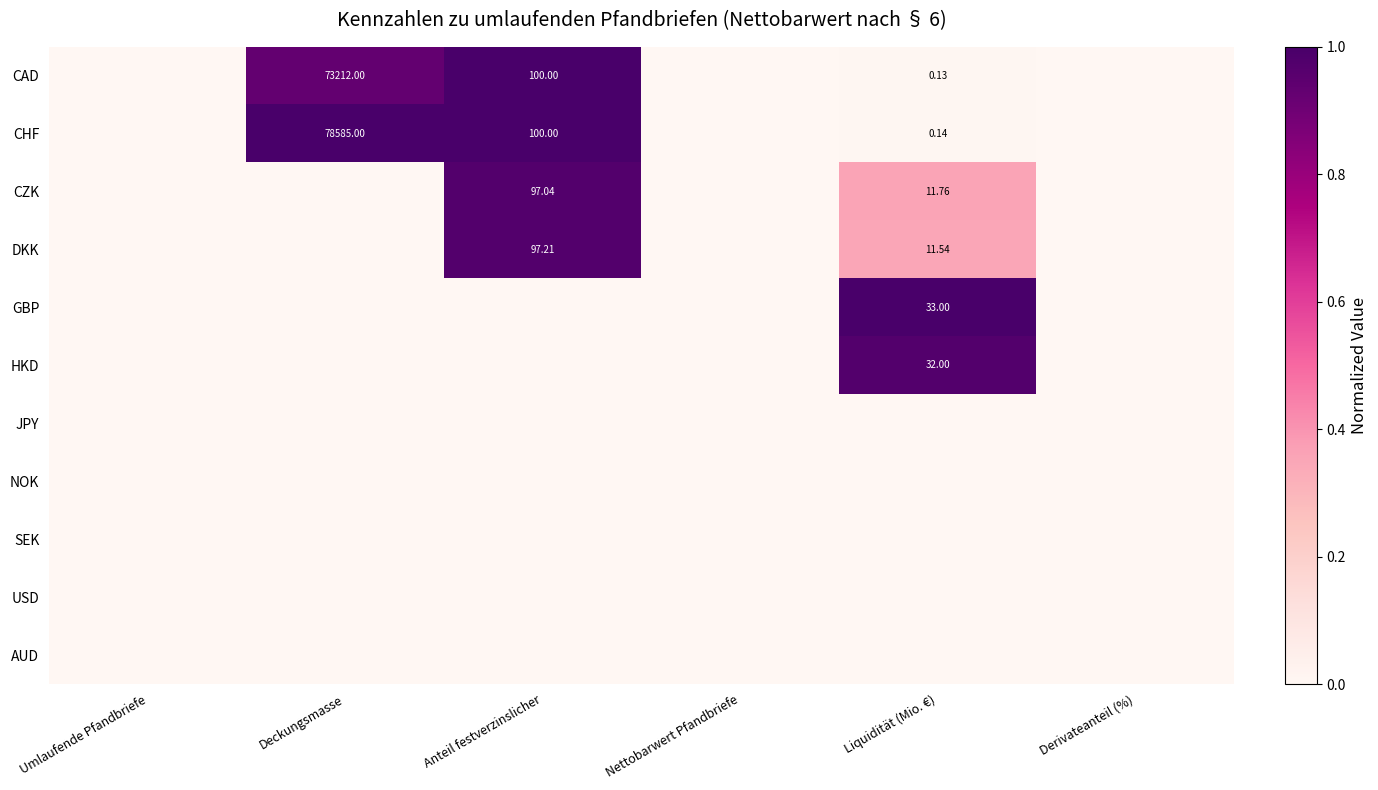

At how many categories does at least one series exceed 0?

3